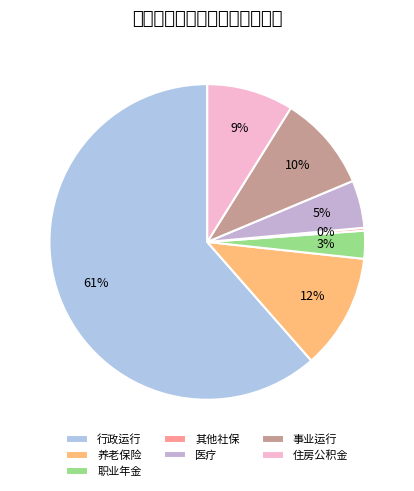

Rank the categories by value from lowest to highest.

其他社保, 职业年金, 医疗, 住房公积金, 事业运行, 养老保险, 行政运行